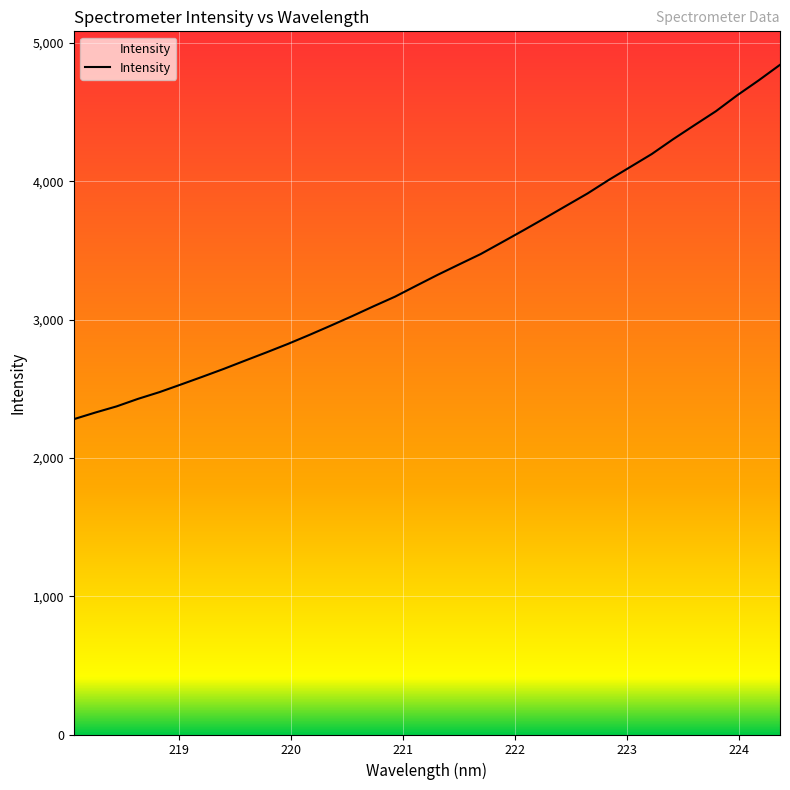

Approximately how many times larger is the value at 222.8355 compared to 223.0264?

1.0